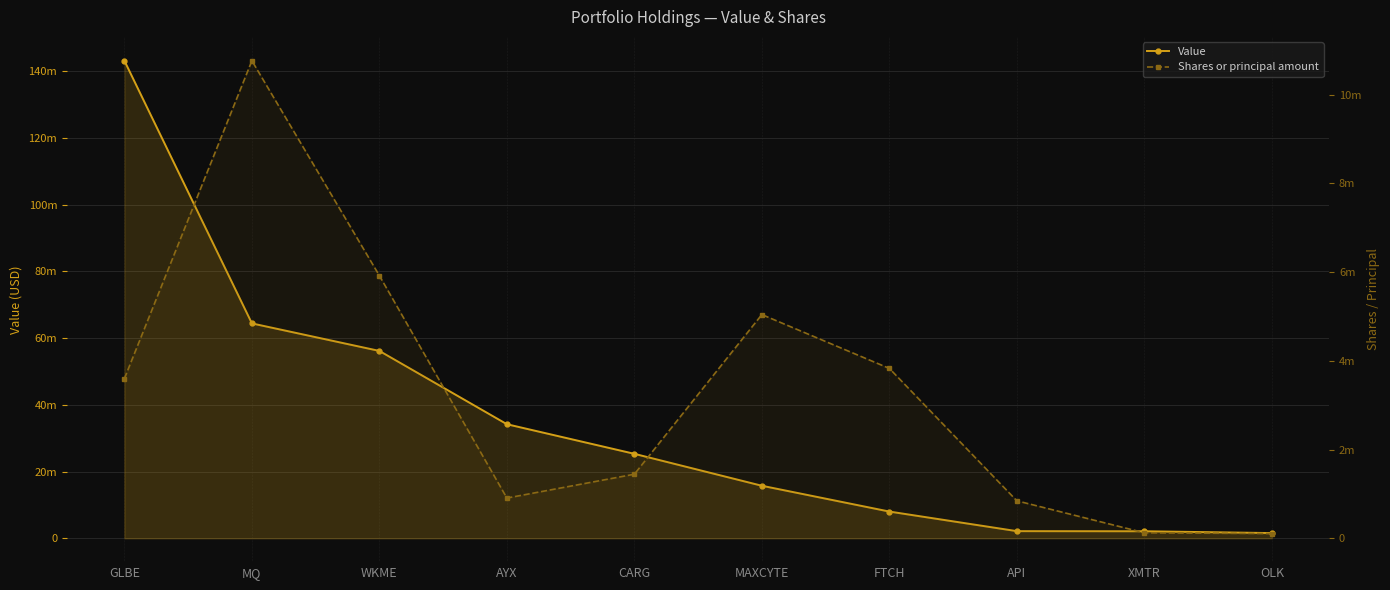

Reading right to left, transcribe all the data shown in this chart.

Value: 1554503	2103041	2135586	8003601	15735271	25303015	34176425	56132237	64381774	143073776
Shares or principal amount: 105390	123854	844105	3829474	5043356	1444236	906777	5921122	10766183	3600246